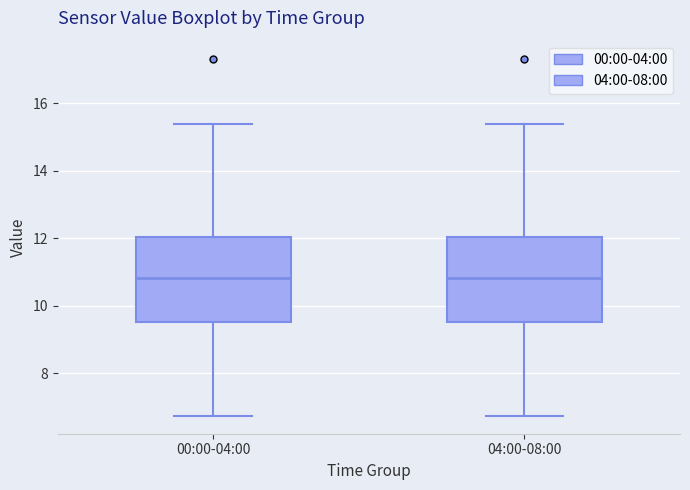

Reading left to right, read every box against the y-axis: the position of its median line, the range the box covers, and the ends of its whiskers. The values are not printed on the chart, so give them approximately, as read against the axis.

00:00-04:00: median 10.8, box 9.6 to 12.0, whiskers 6.8 to 15.4
04:00-08:00: median 10.8, box 9.6 to 12.0, whiskers 6.8 to 15.4